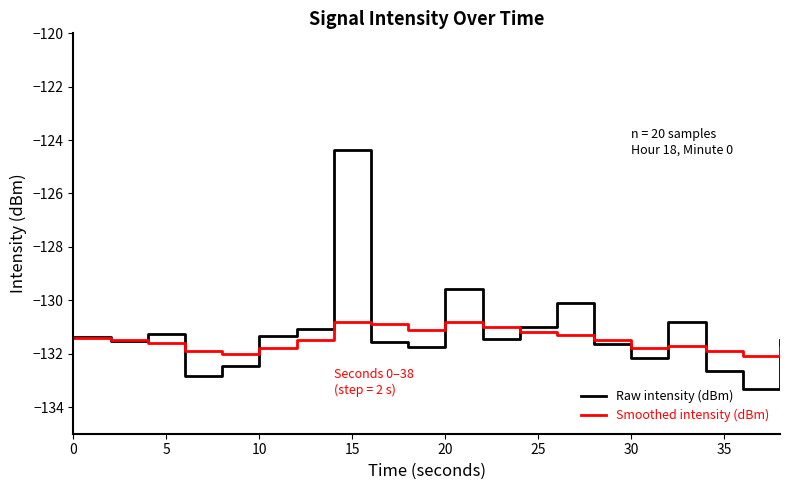

Which series has the largest range (max minus min)?

Raw intensity (dBm)